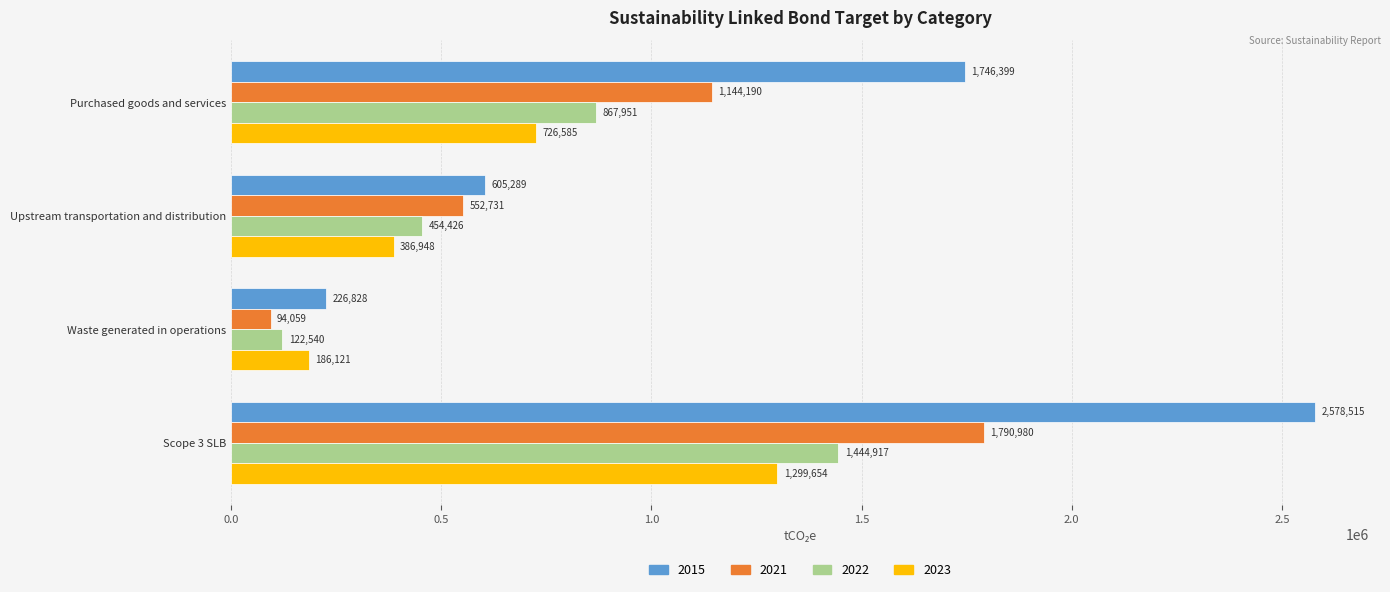

Which series has the largest range (max minus min)?

2015